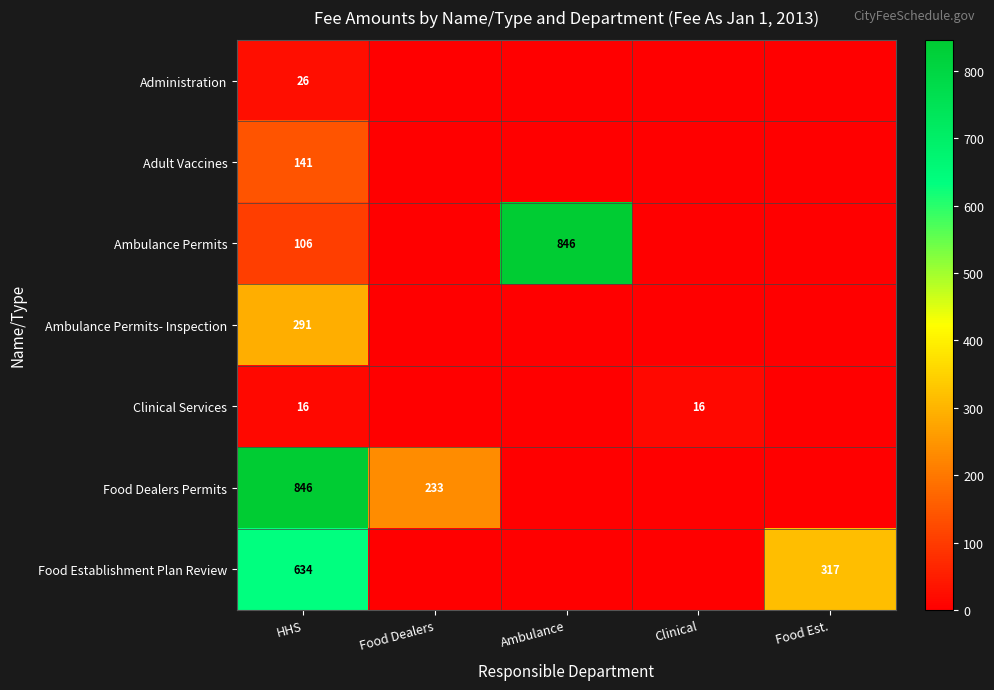

The value of Clinical Services at HHS is 25. True or false?

False